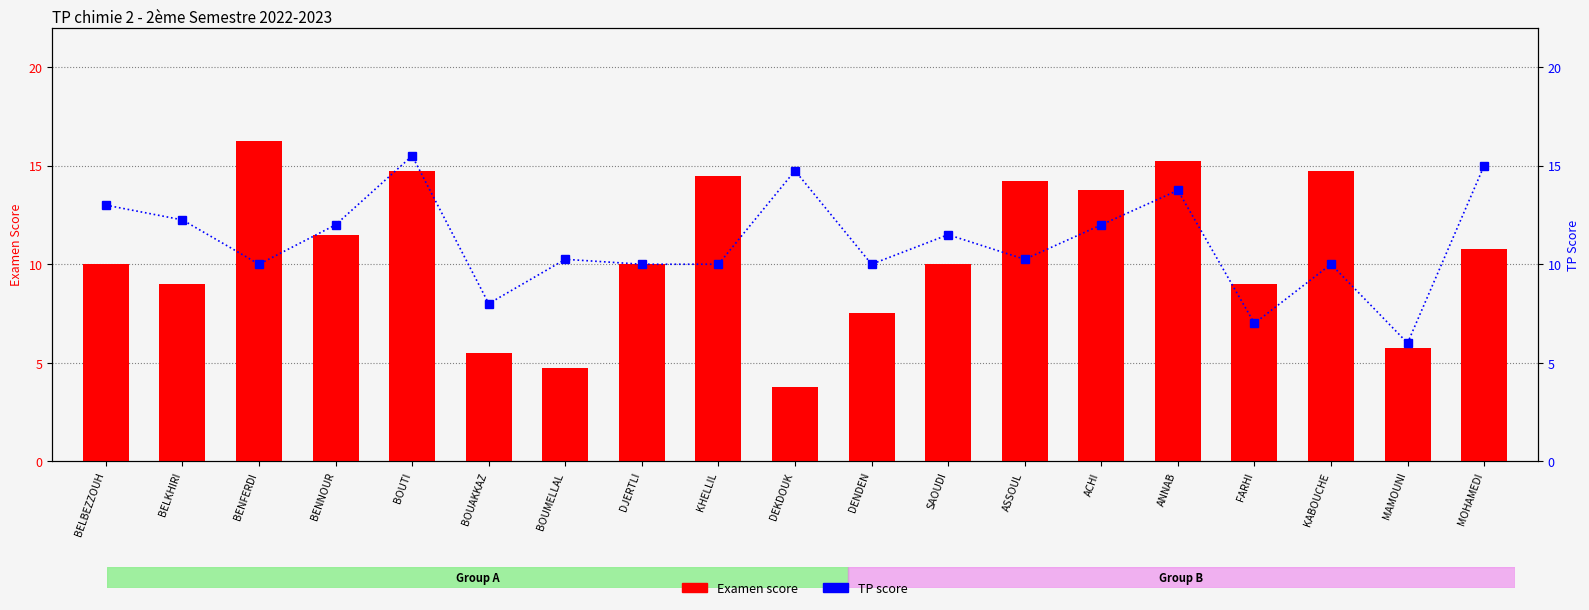

What is the highest value of the TP score series?

15.5